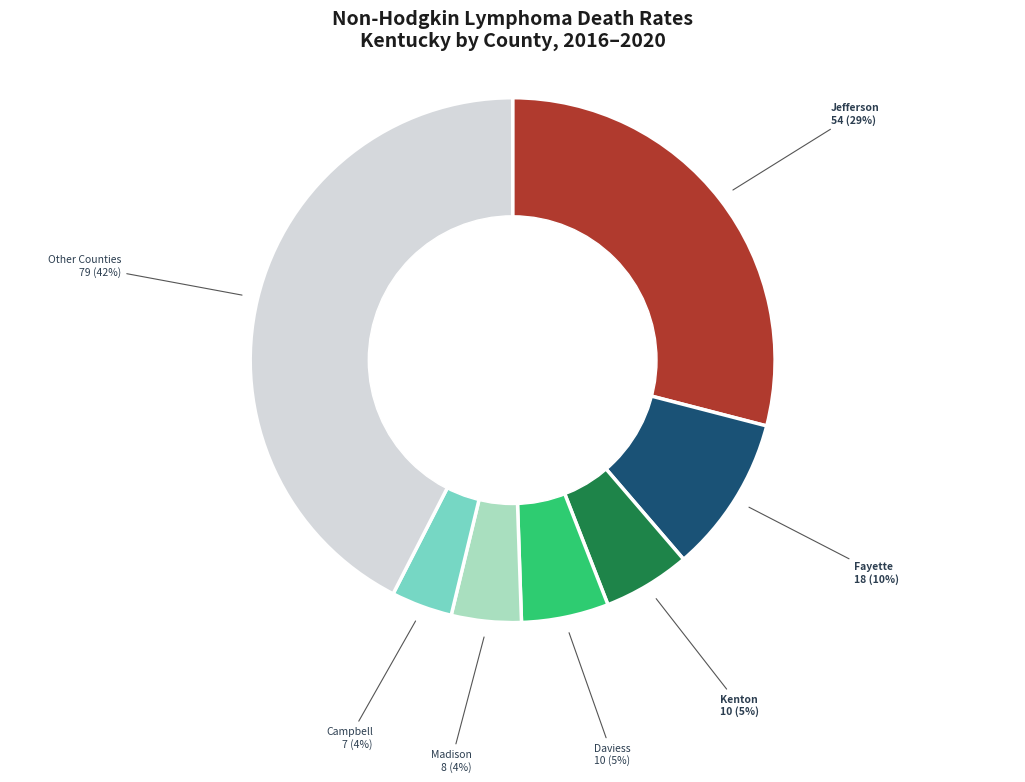

To the nearest percent, what is the average slice percentage?

14%